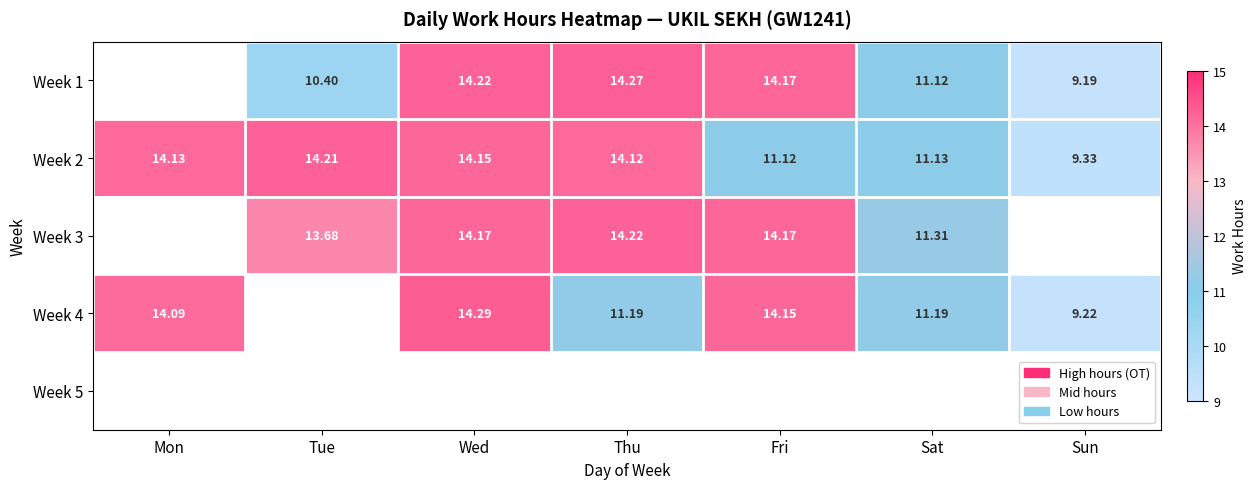

Is the value of Week 3 at Tue greater than the value of Week 2 at Tue?

No